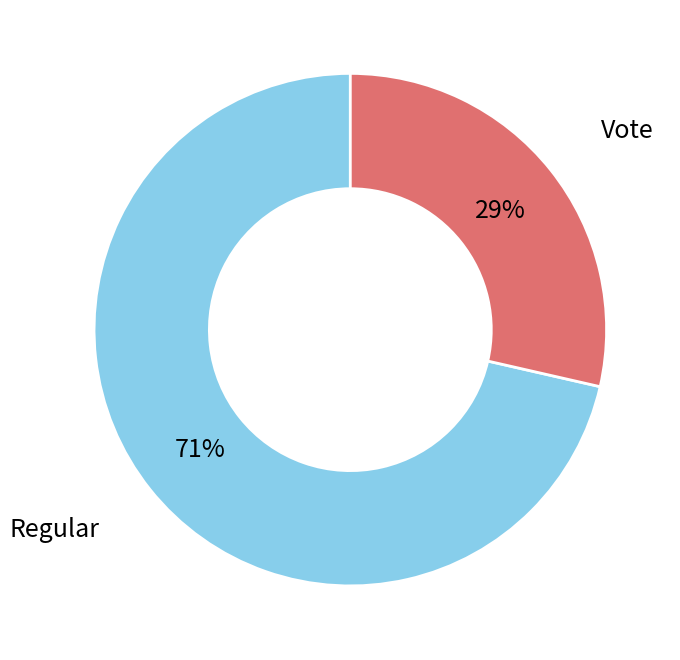

How many slices are in this pie chart?

2